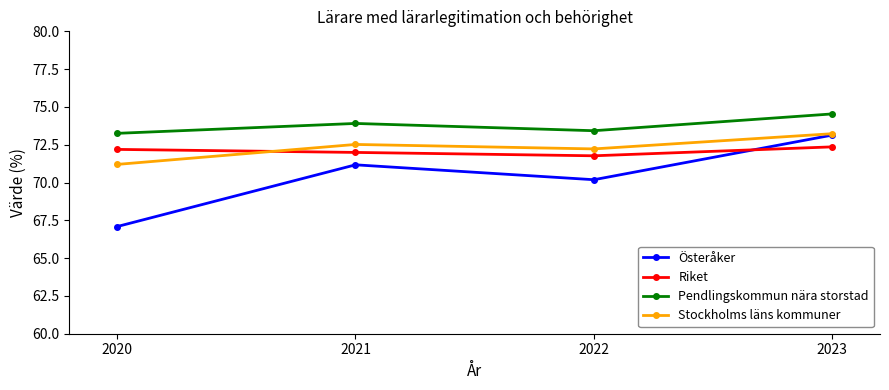

How many times do Stockholms läns kommuner and Riket cross each other?

1